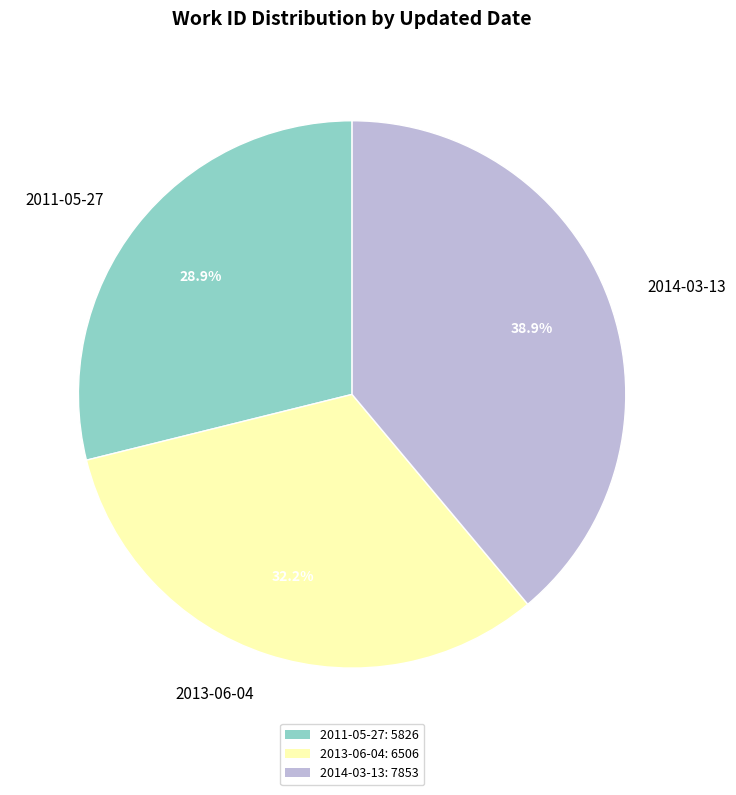

Is it true that 2014-03-13 is 39% of the pie?

True